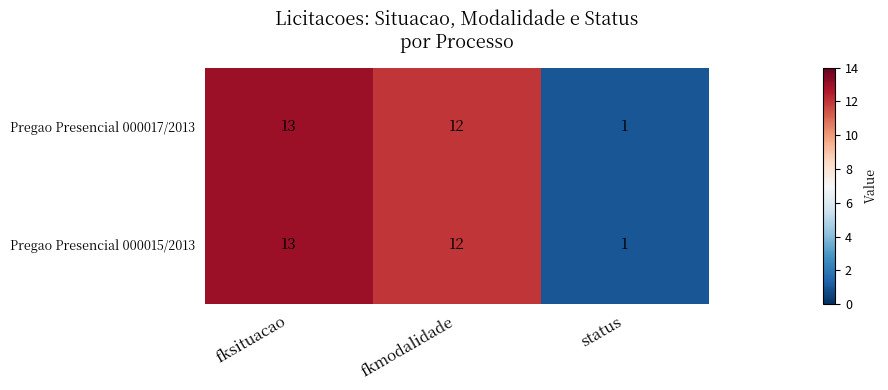

What is the total value across all series at fkmodalidade?

24